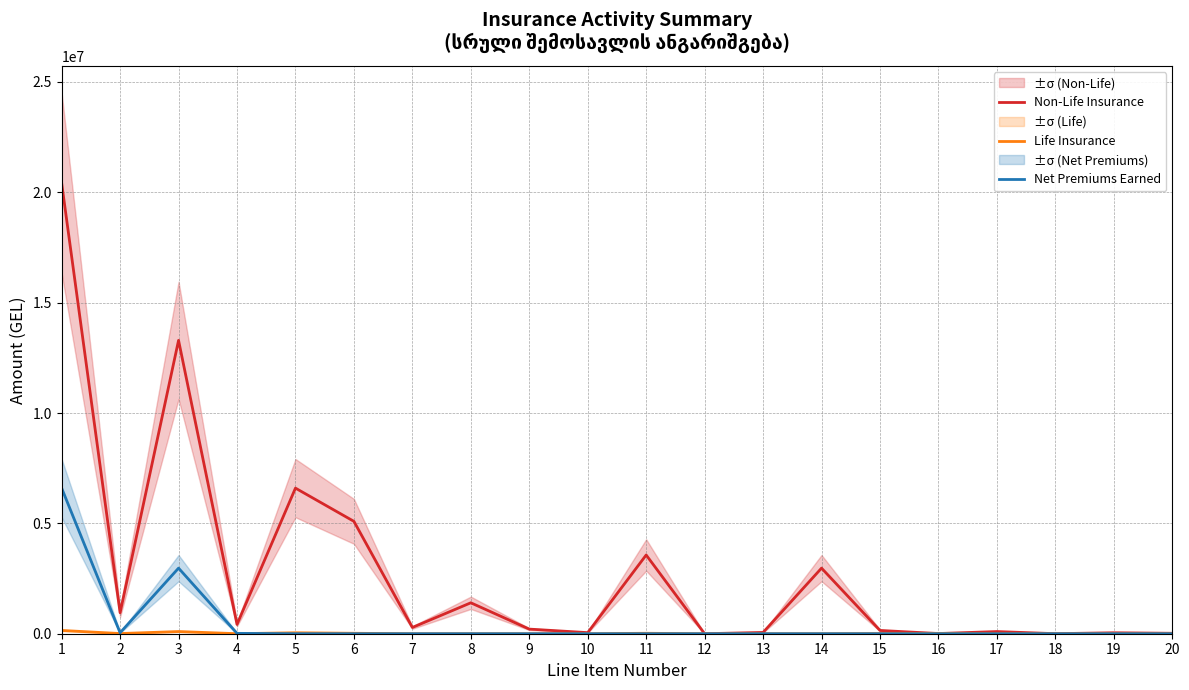

What is the value of the Non-Life Insurance point at the 5th from the left?

6597186.0